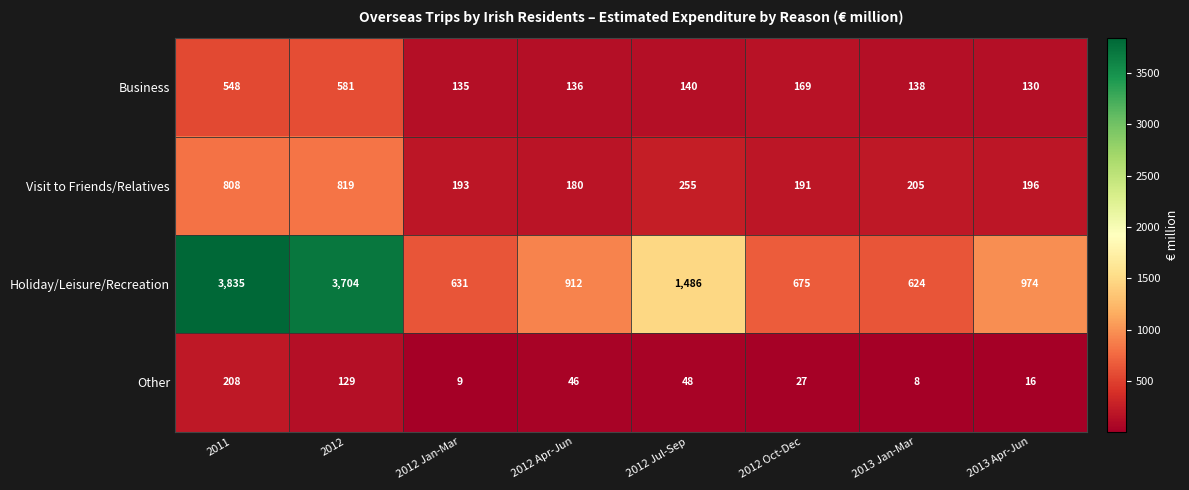

Which label corresponds to the smallest value in the chart?

2013 Jan-Mar